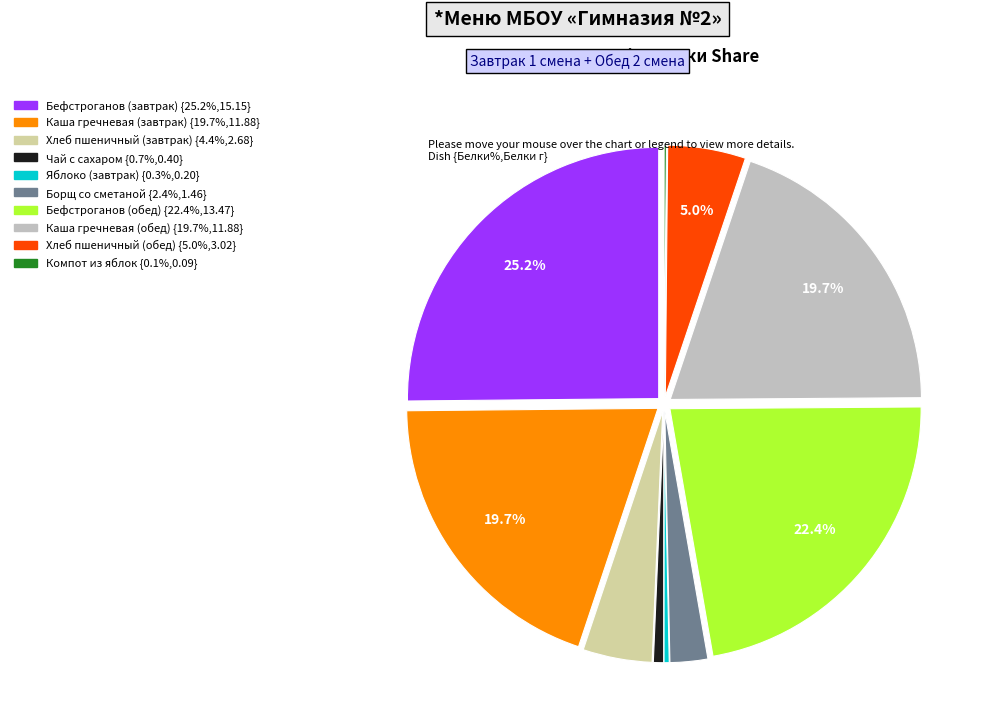

To the nearest percent, what is the difference between the largest and smallest slice percentages?

25%